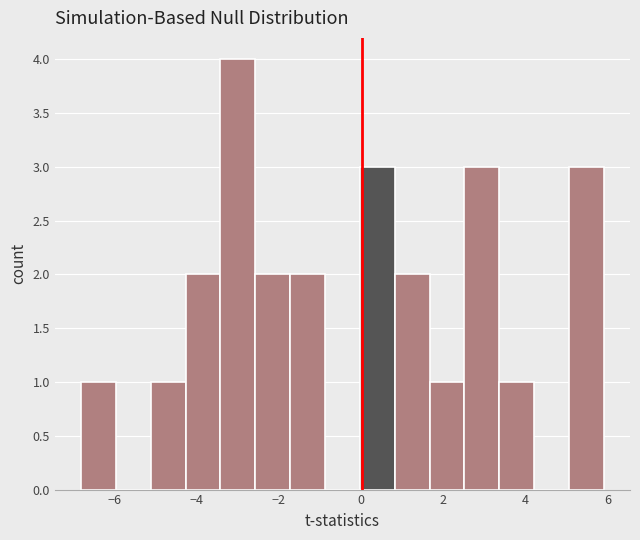

Which range on the x-axis has the tallest bar?

-3.4 to -2.6